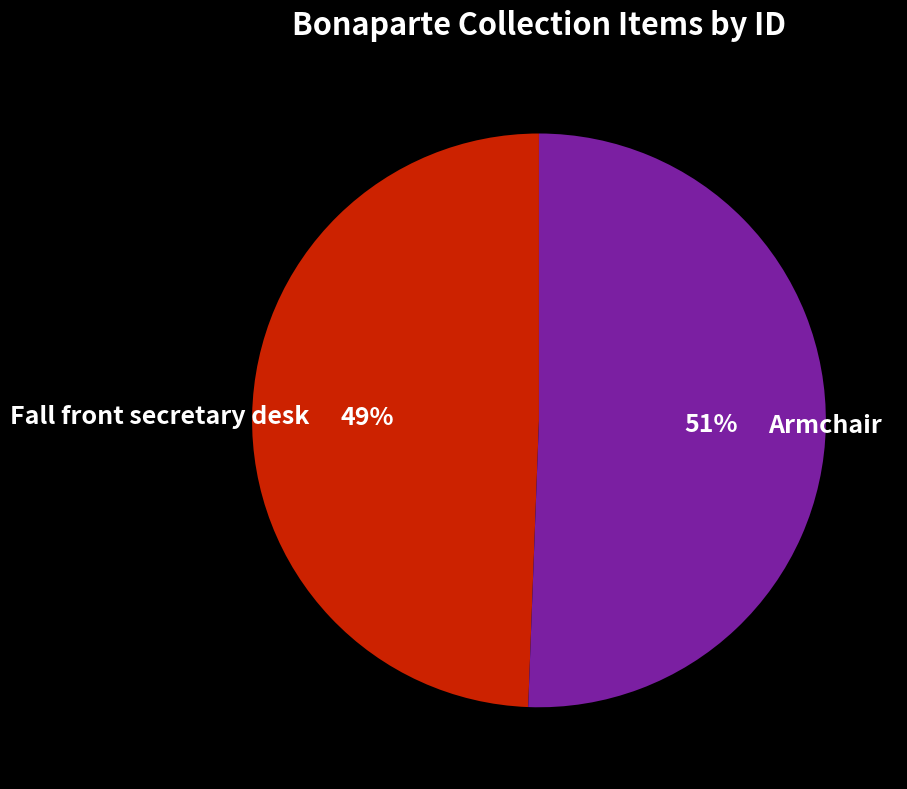

Which category has the smallest portion of the pie?

Fall front secretary desk